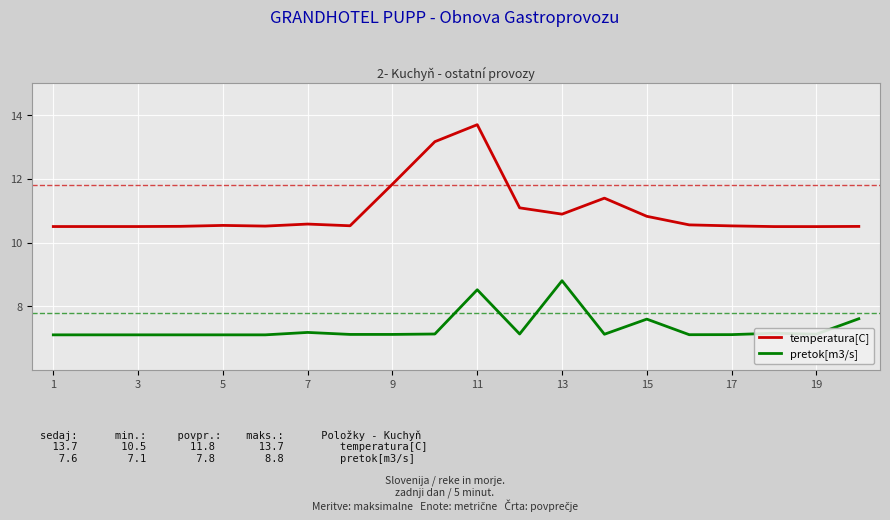

True or false: pretok[m3/s] and temperatura[C] intersect in this chart.

False